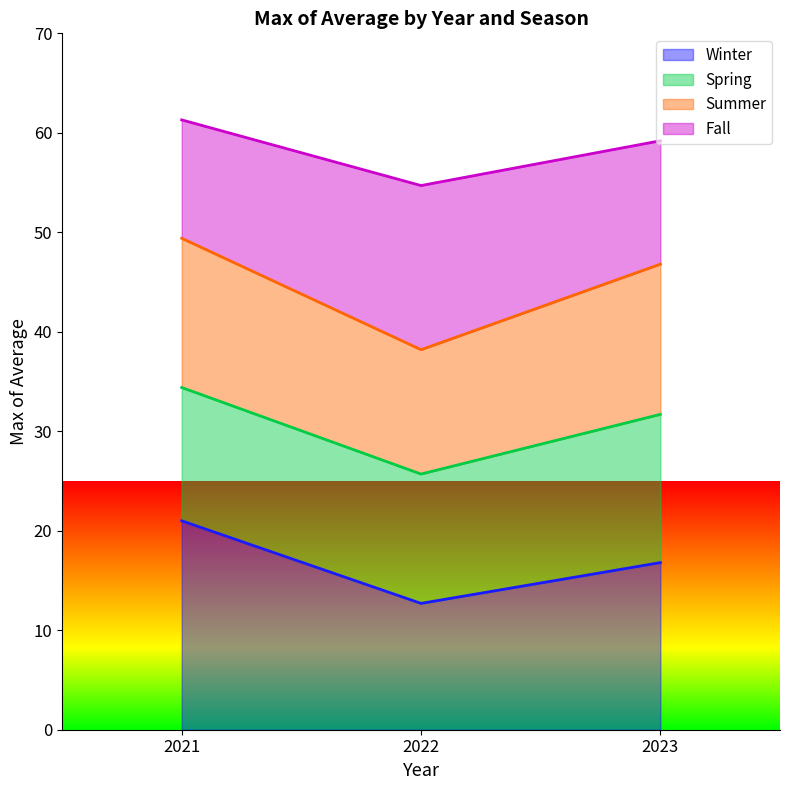

True or false: Winter has a value of 6.1 at 2021.

False